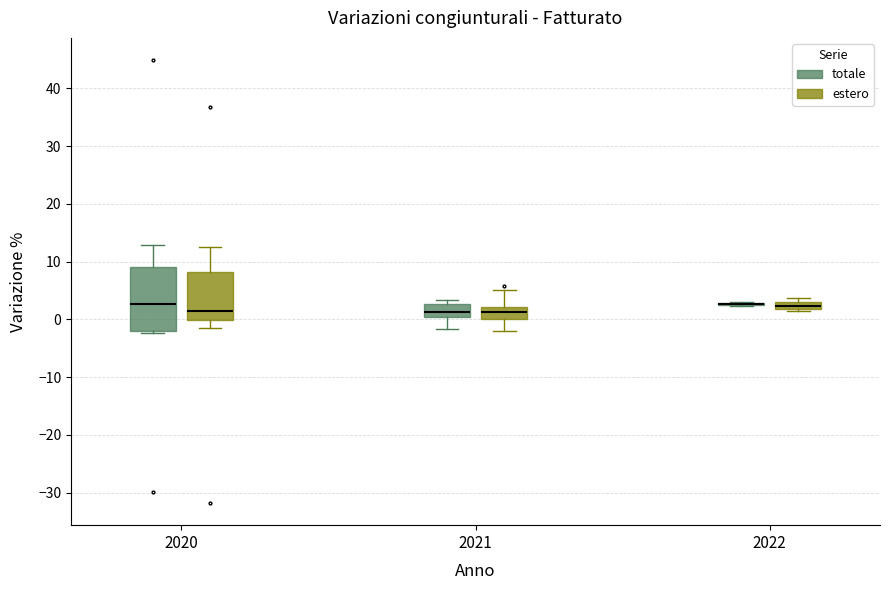

Where is the lower edge of the box for 2022 (estero) on the y-axis? The values are not printed on the chart, so give them approximately, as read against the axis.

2